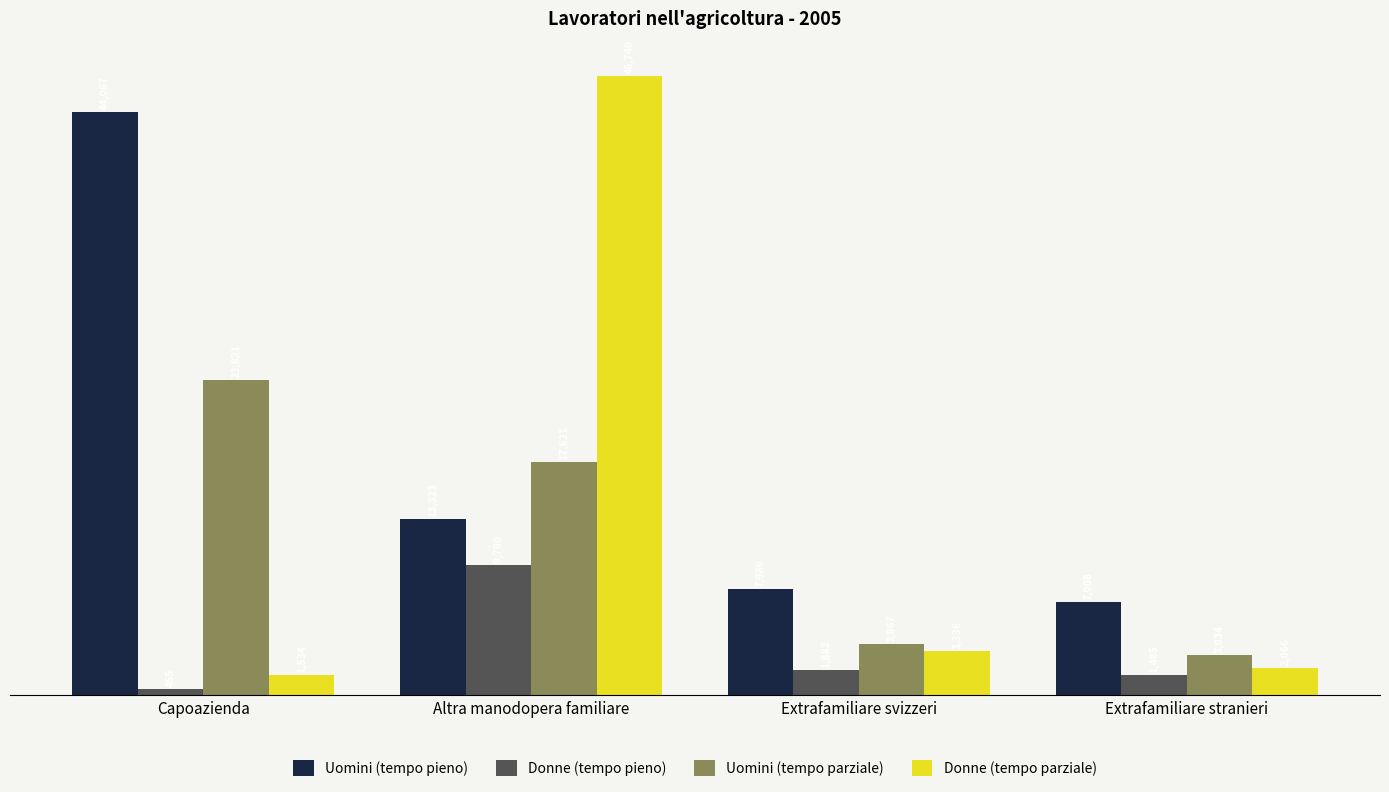

What is the smallest value displayed?

455